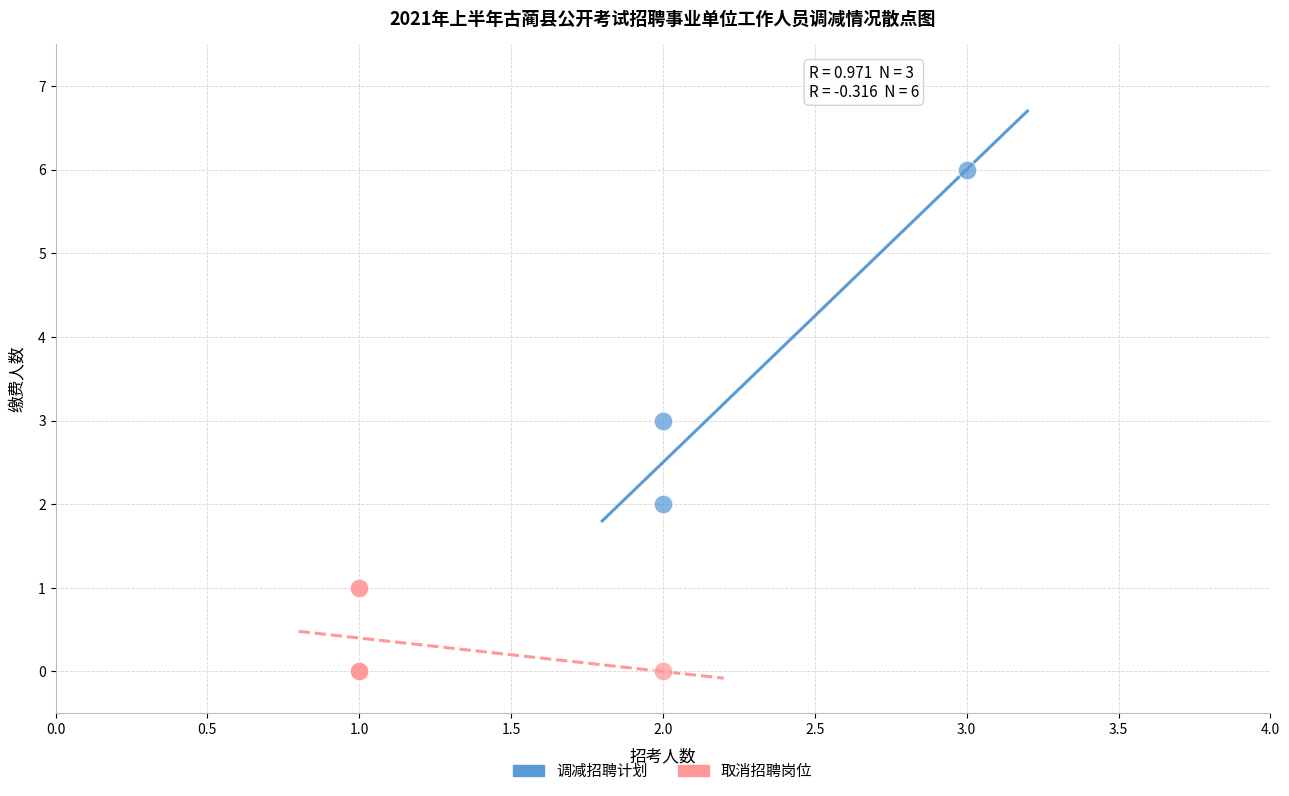

Which series reaches the minimum Y coordinate?

取消招聘岗位